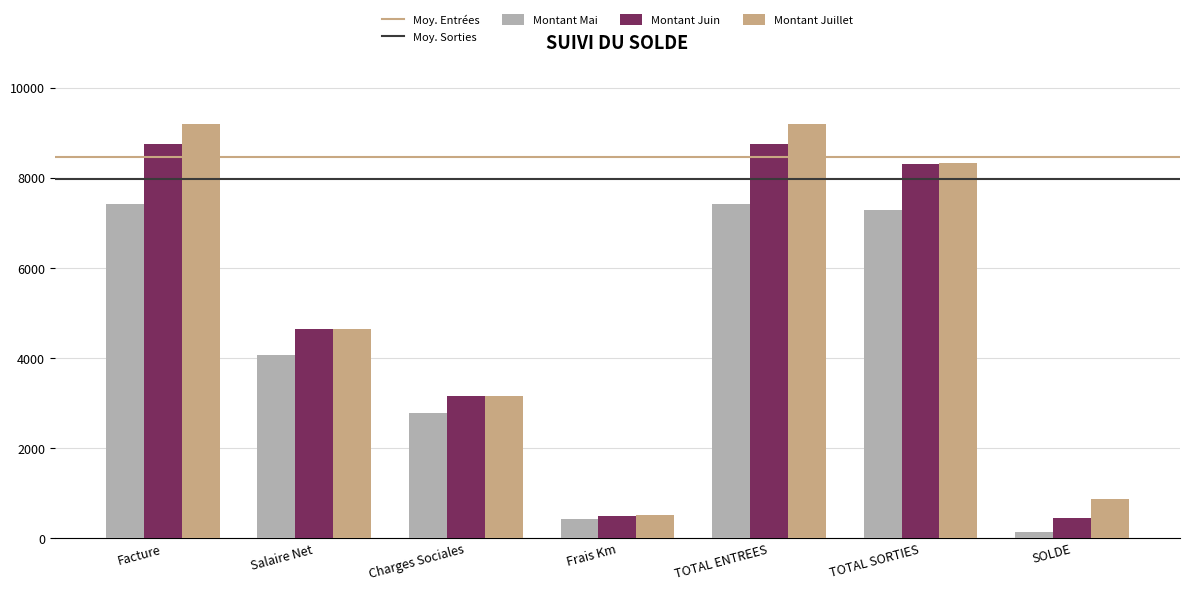

Which series changed the most between Salaire Net and TOTAL SORTIES?

Montant Juillet